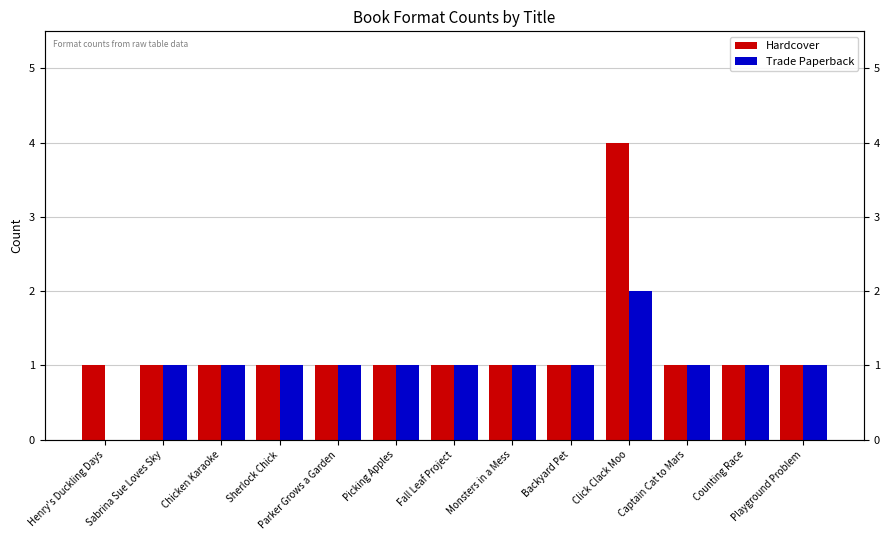

Reading left to right, transcribe all the data shown in this chart.

Hardcover: 1	1	1	1	1	1	1	1	1	4	1	1	1
Trade Paperback: 0	1	1	1	1	1	1	1	1	2	1	1	1